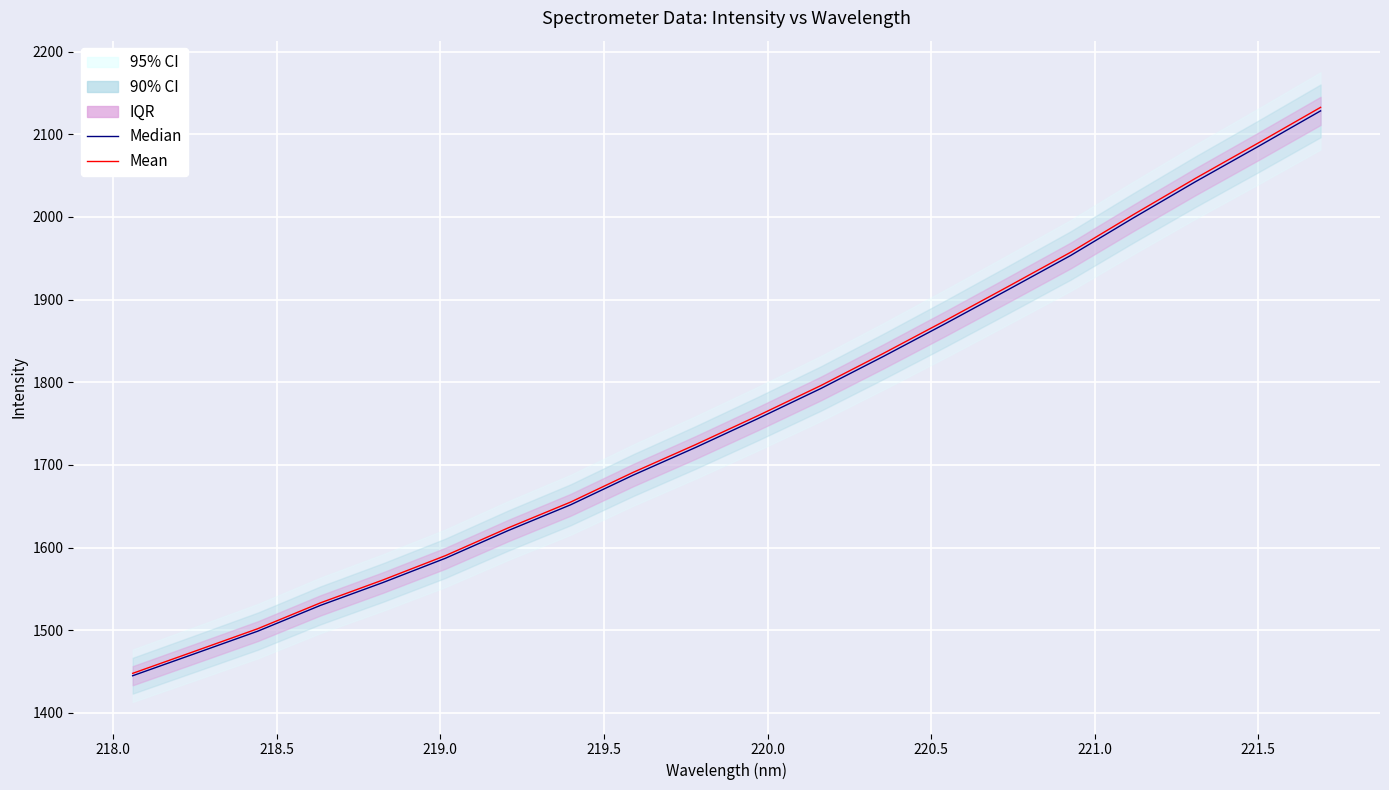

How many lines are shown in the chart?

2